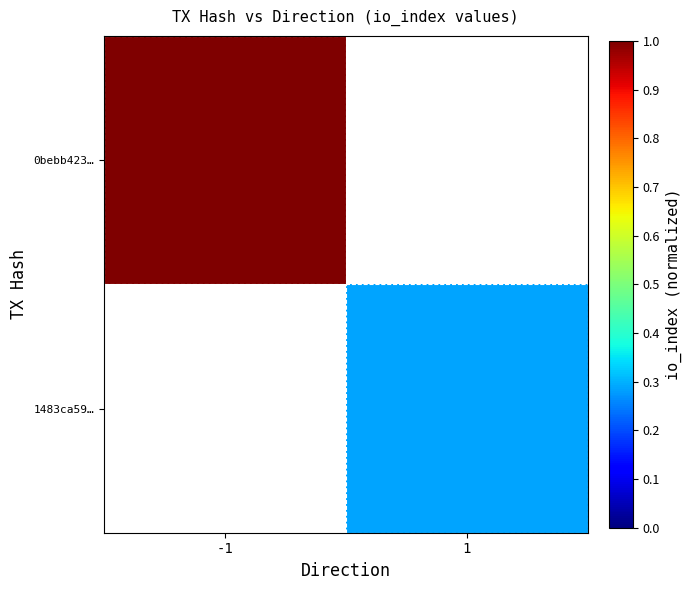

Is the value of 1483ca59… at 1 greater than the value of 0bebb423… at -1?

No